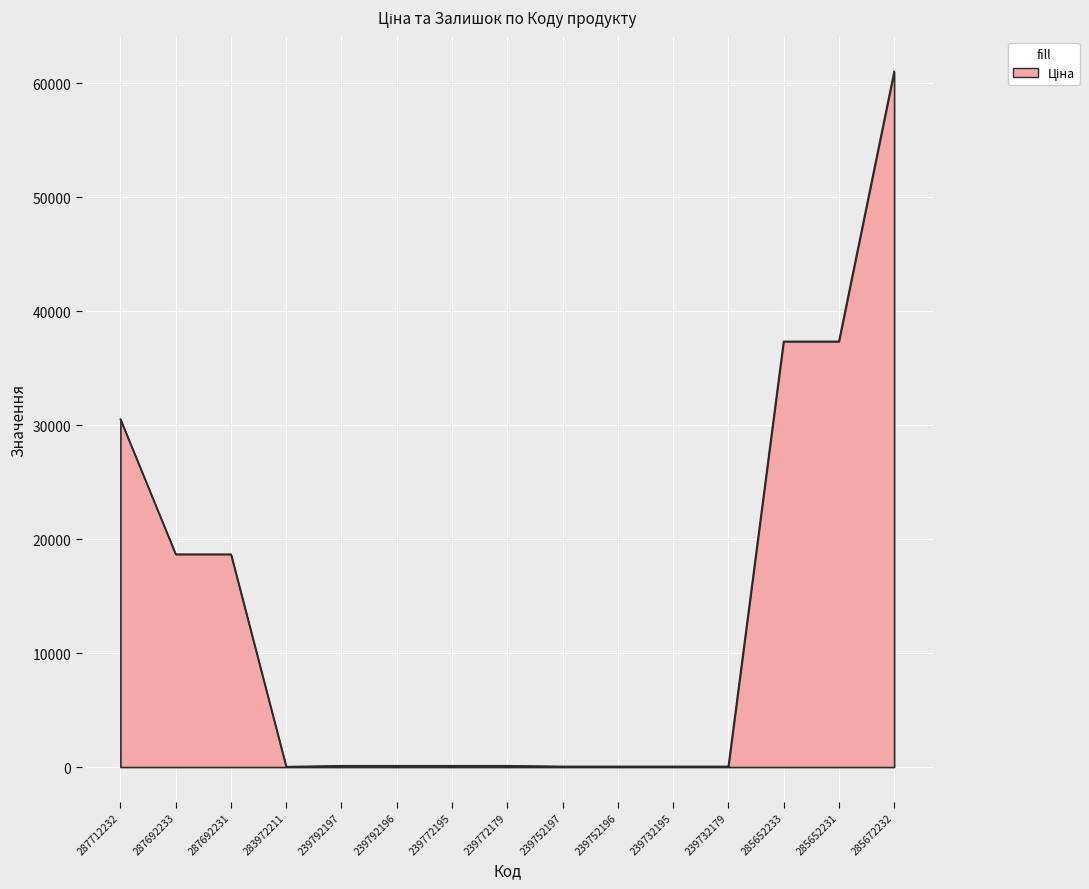

True or false: the data shows 18671.5 at 287692233.

True